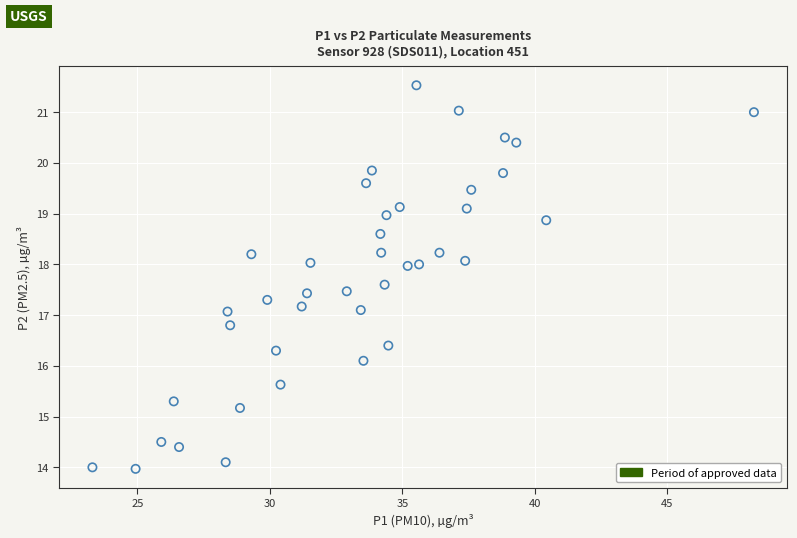

What is the range of X values (max minus min)?

25.0